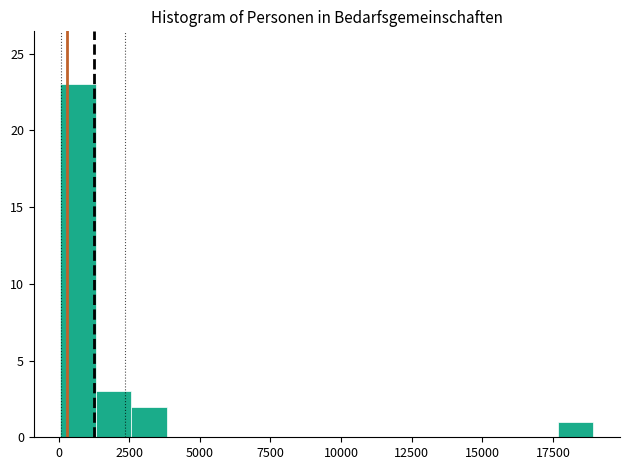

Read against the x-axis, roughly where is the centre of the tallest bar?

500